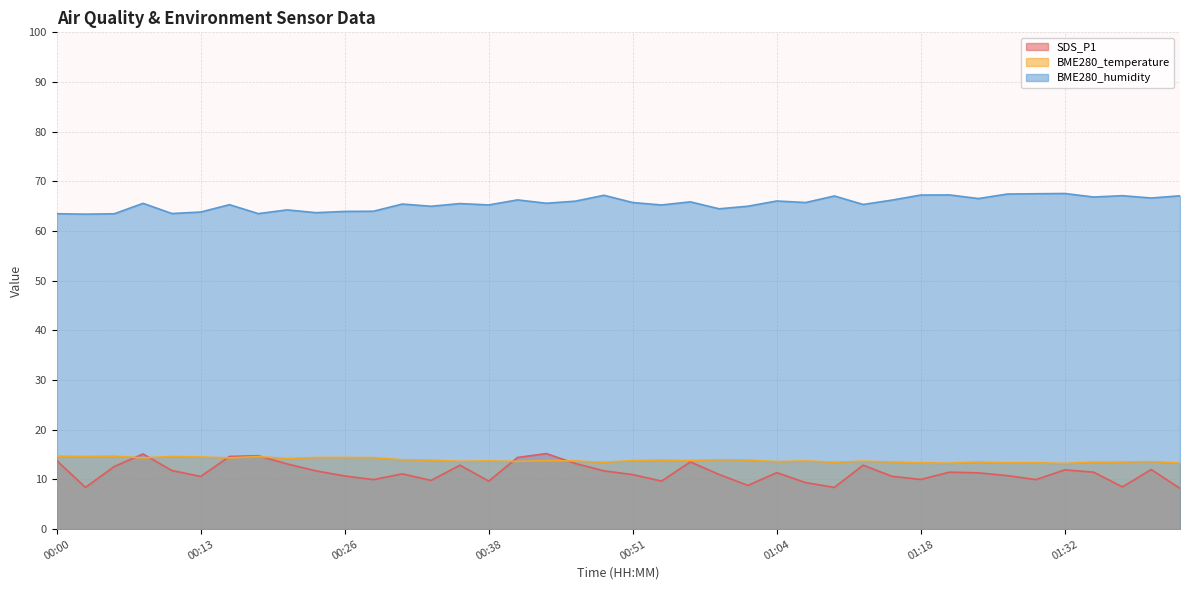

Between which two adjacent categories do SDS_P1 and BME280_temperature first intersect?

00:05 and 00:08